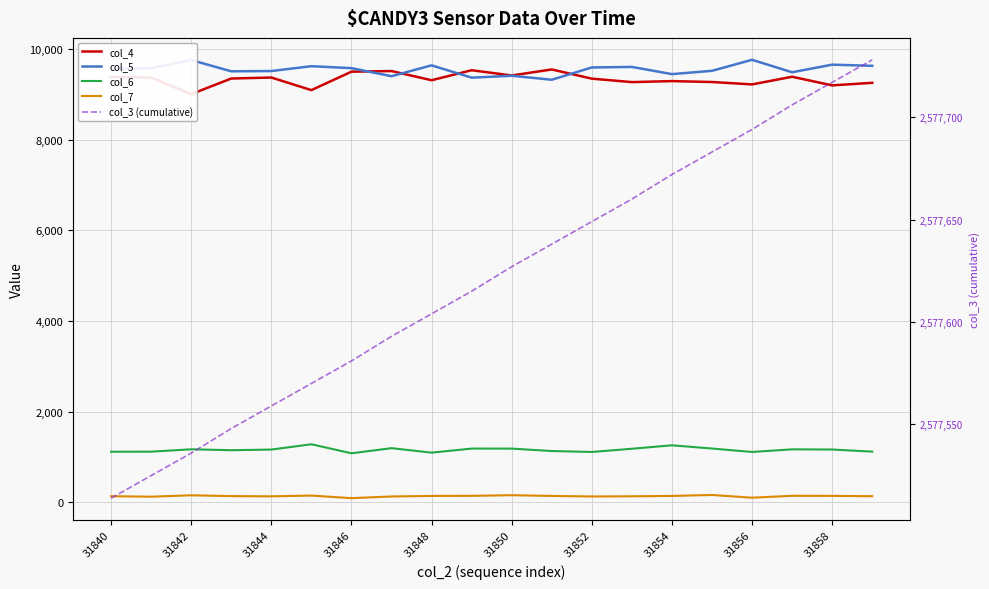

True or false: col_3 (cumulative) and col_6 cross at least once.

False